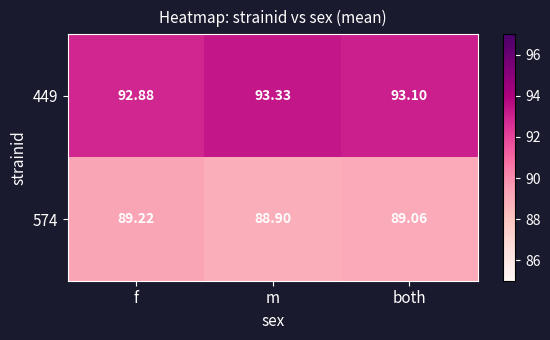

Is the value of 449 at m greater than the value of 574 at m?

Yes